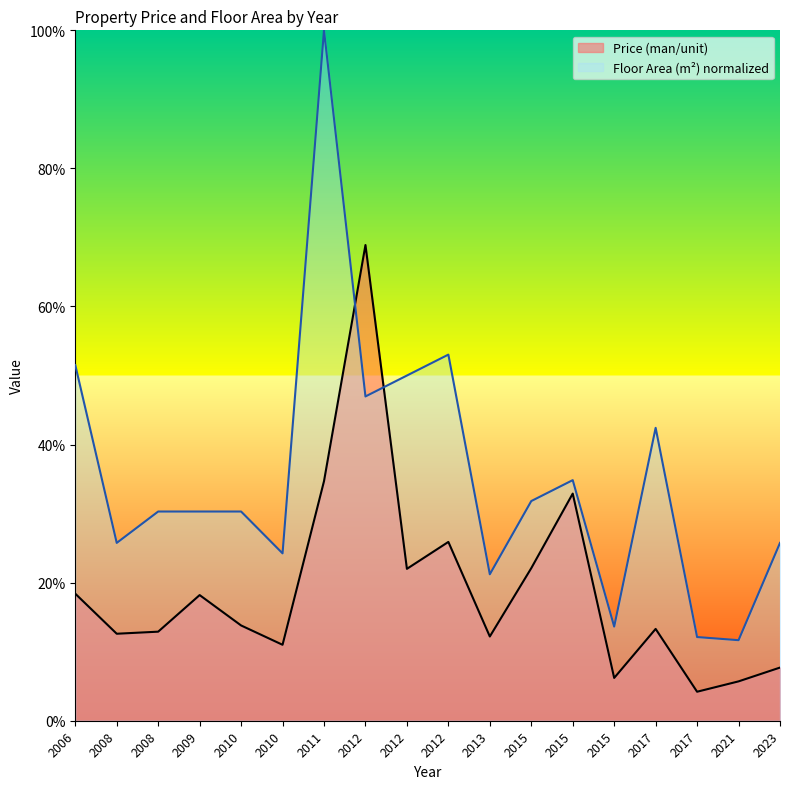

What is the value of the Price (man/unit) point at the 8th from the left?

68.9